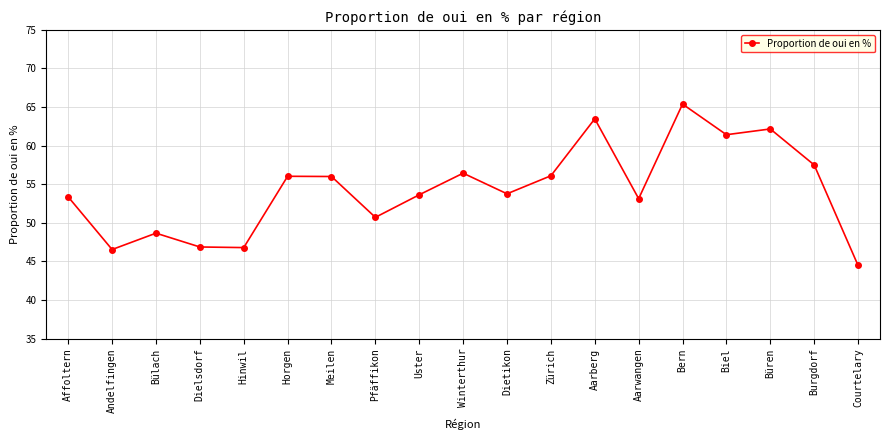

What is the label of the 7th point from the right?

Aarberg